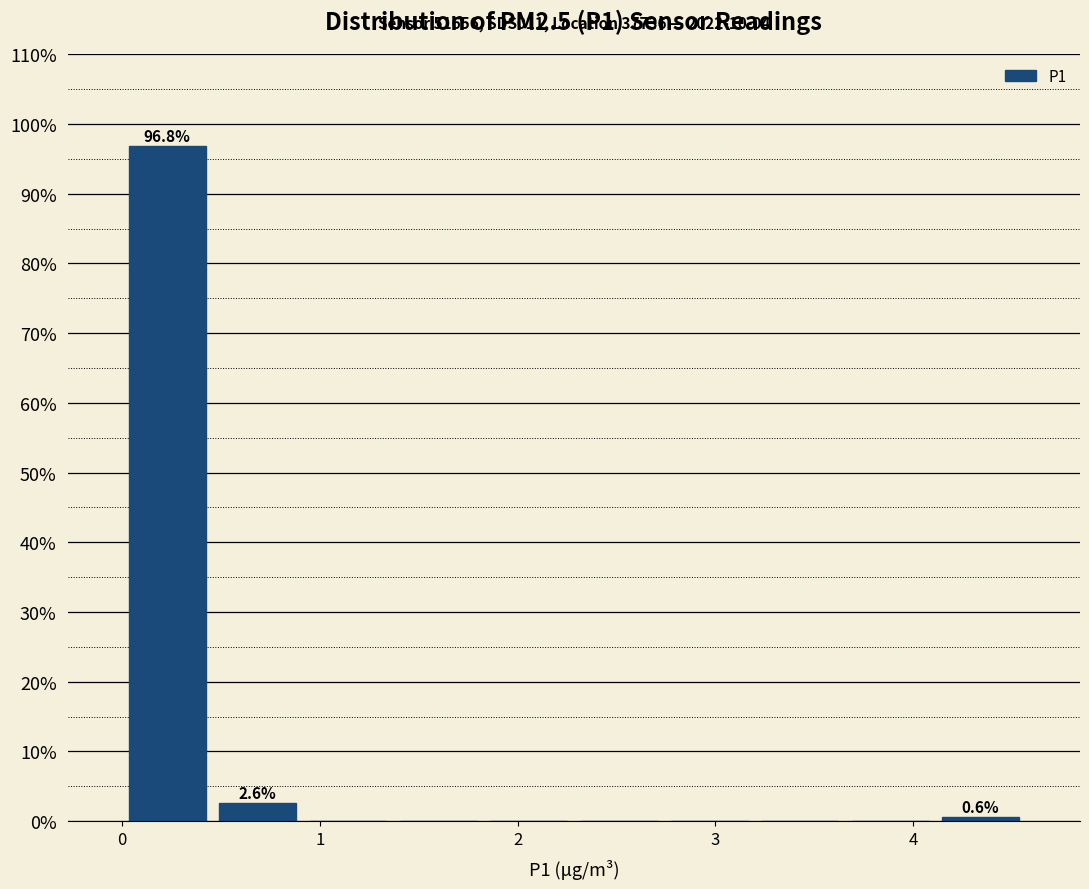

Over which range of the x-axis is the bar tallest?

0.0 to 0.5